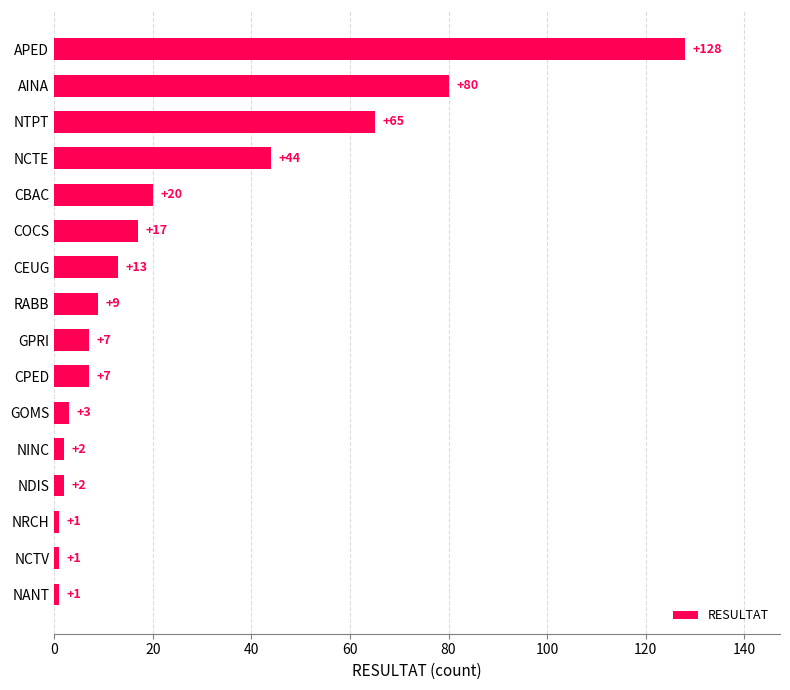

What is the maximum value shown in the chart?

128